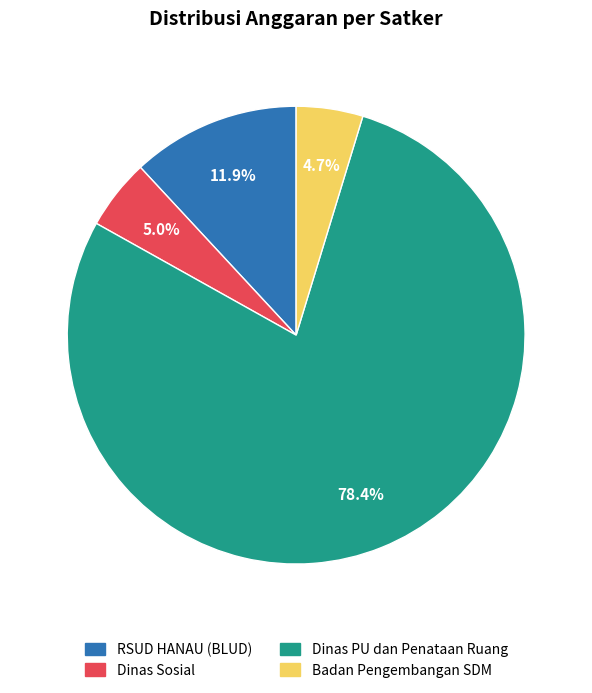

Does any single category account for the majority?

Yes